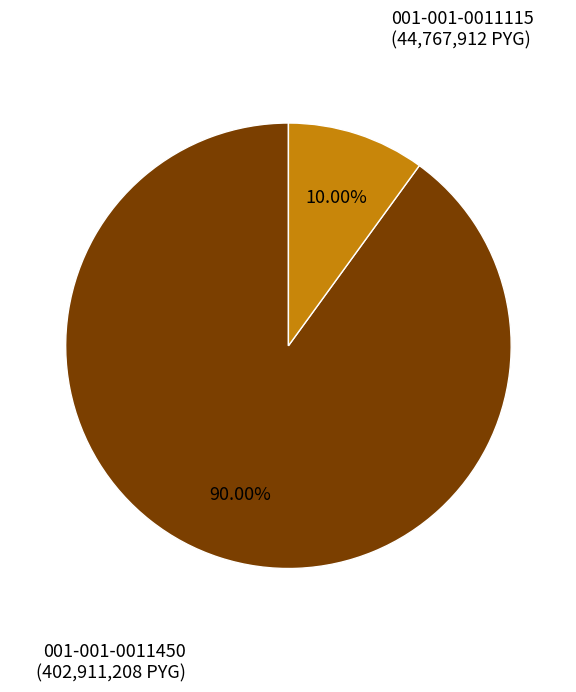

Does any single category account for the majority?

Yes